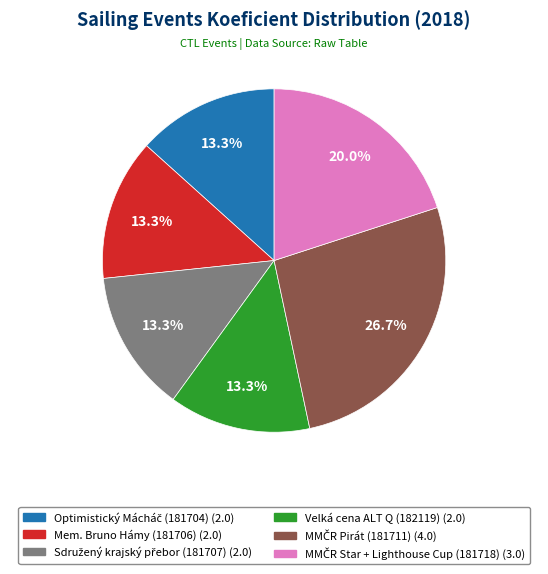

Count the number of slices in the pie.

6